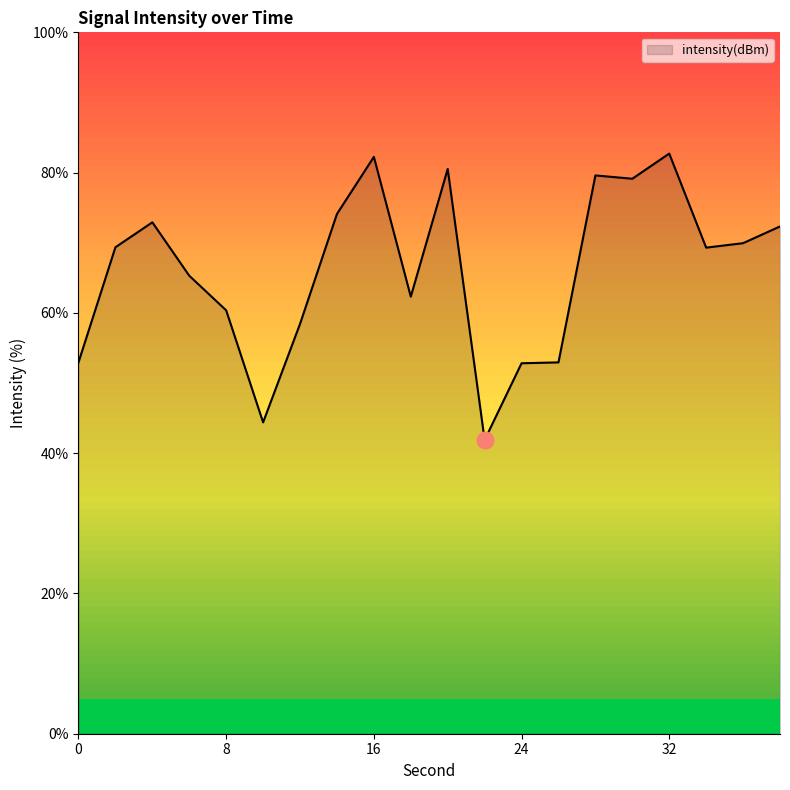

What is the maximum value shown in the chart?

82.7